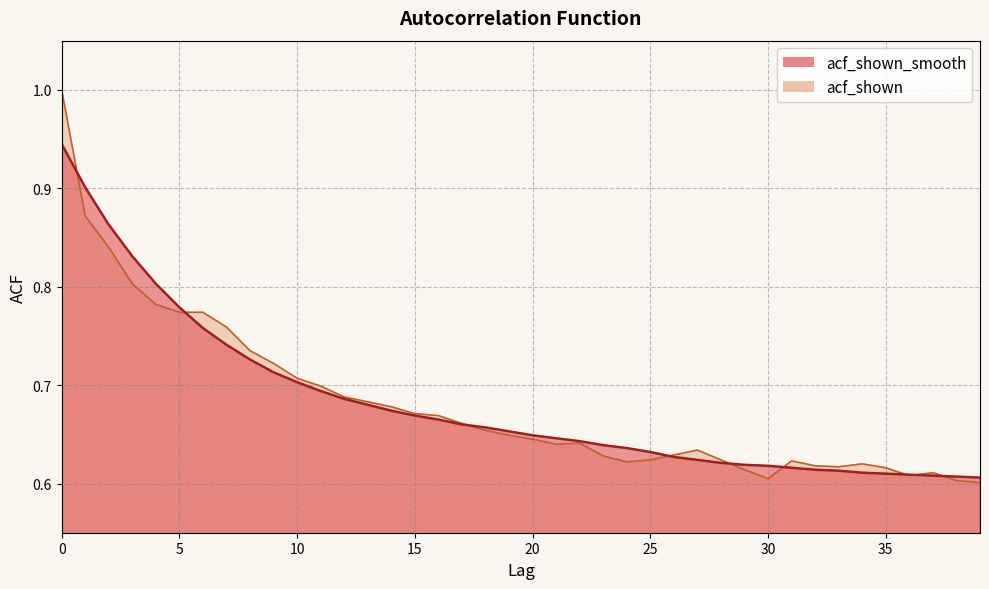

In acf_shown, how many points are lower than both neighbors (excluding endpoints)?

5